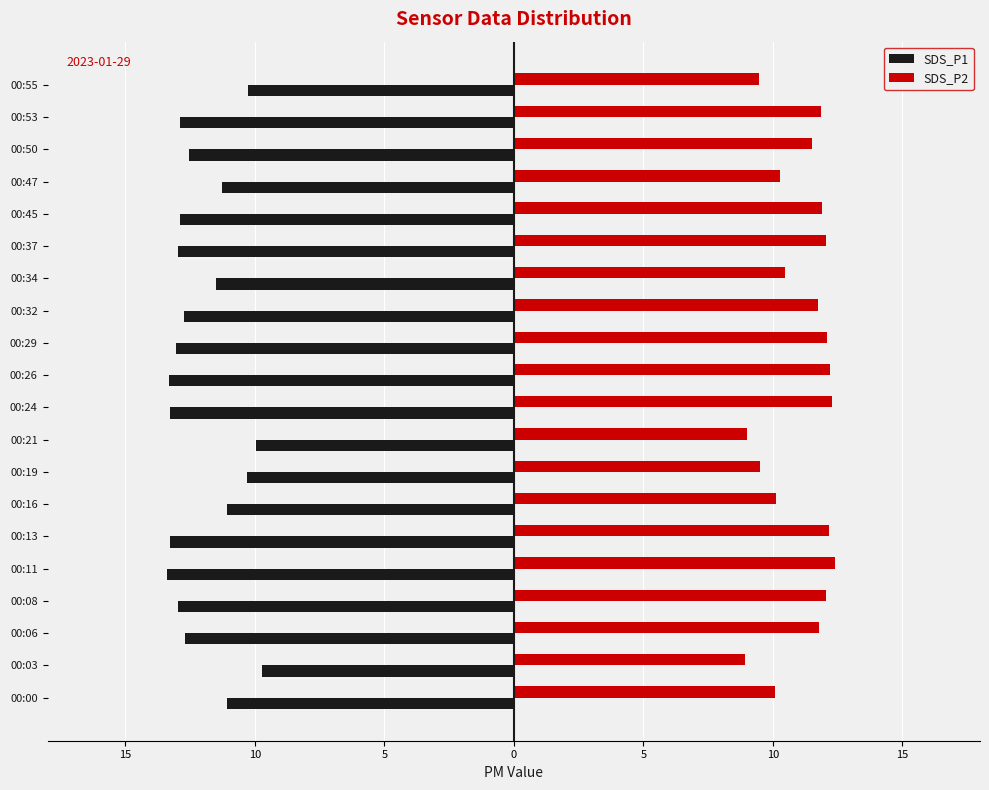

What is the label of the 7th bar from the right?

13